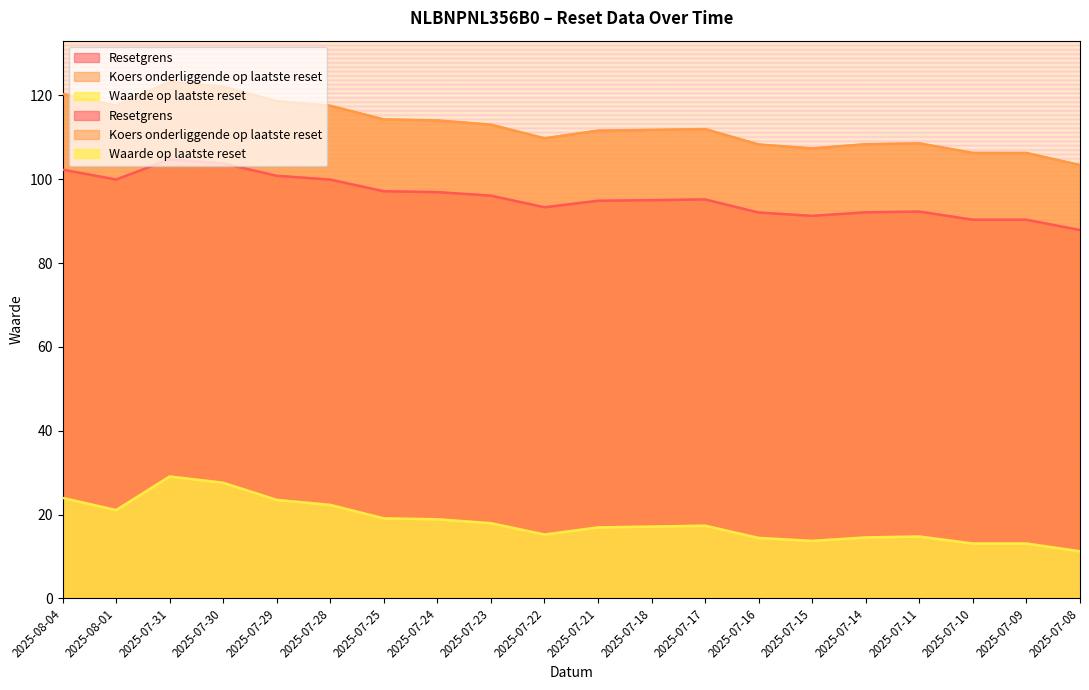

Which series changed the most between 2025-07-23 and 2025-07-22?

Koers onderliggende op laatste reset